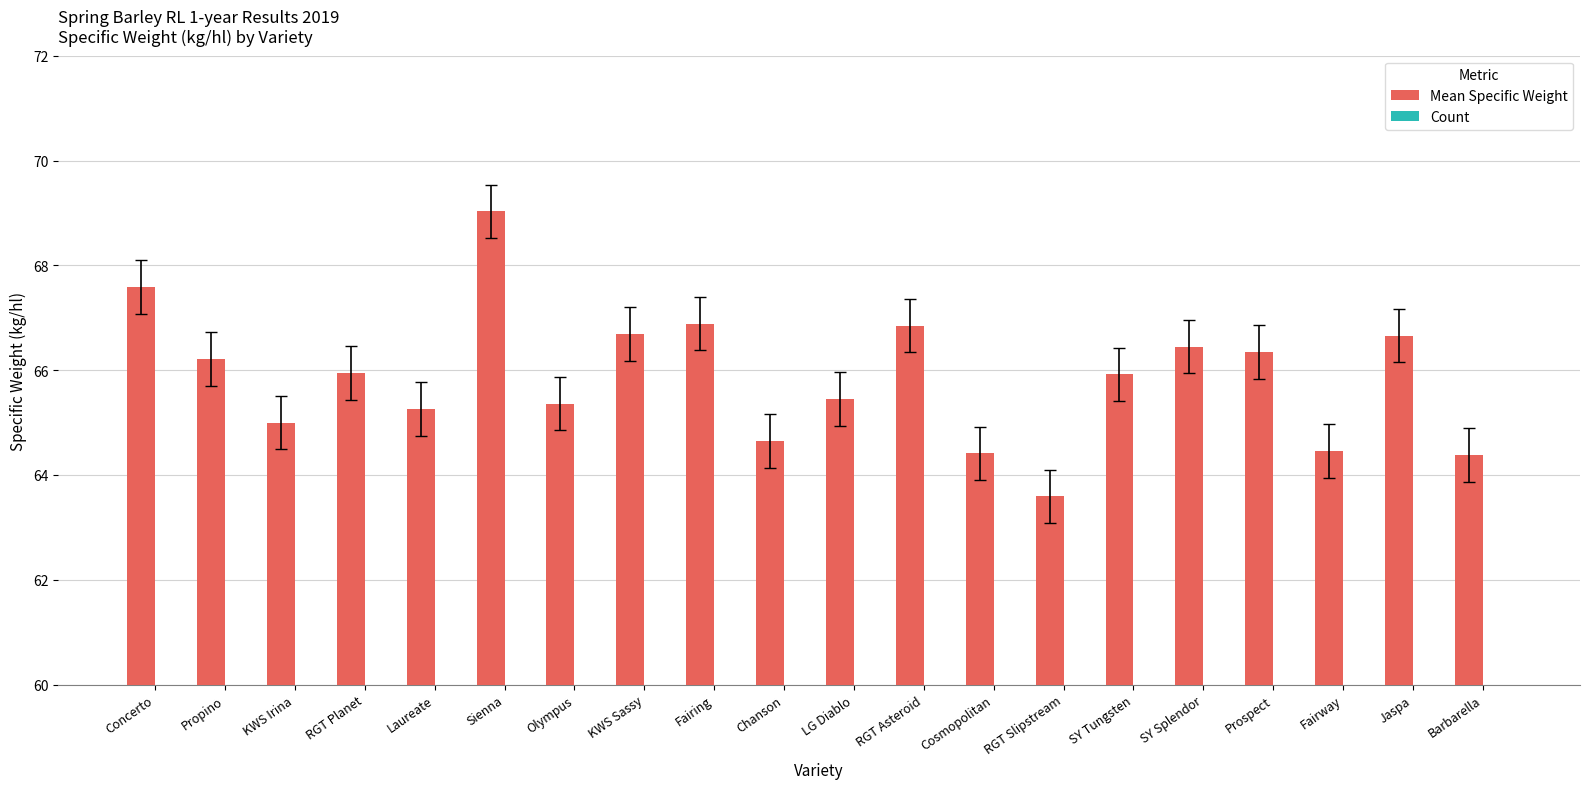

Which series changed the most between Fairing and Barbarella?

Mean Specific Weight